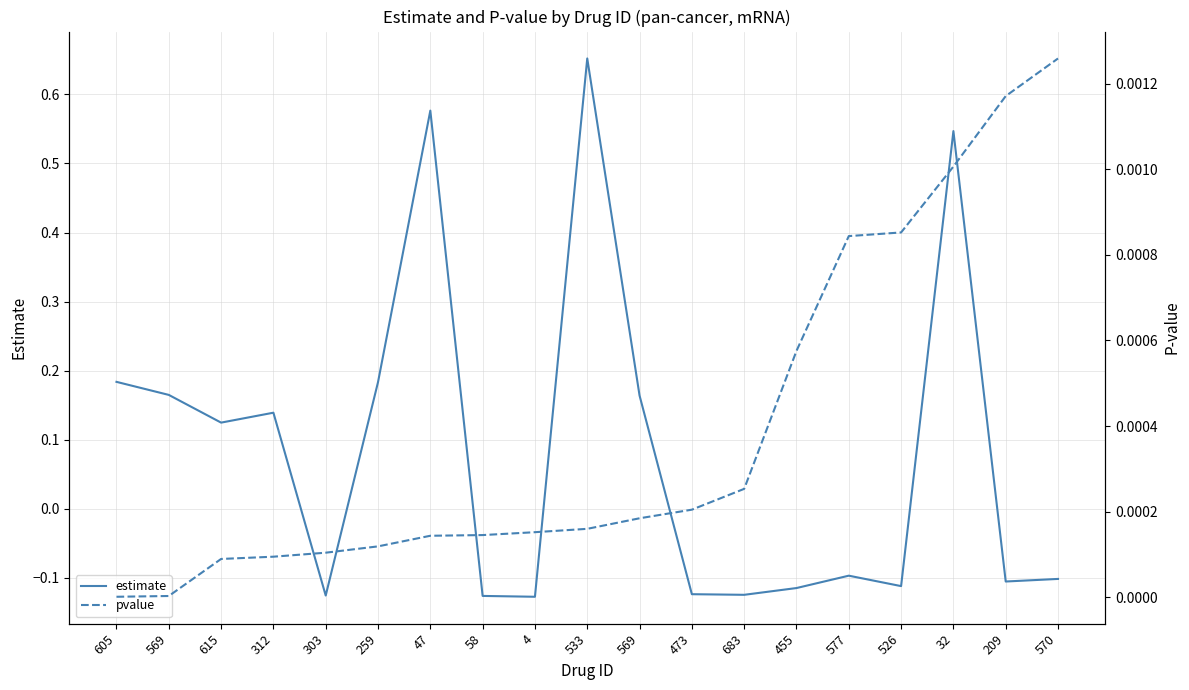

How many intersections are there between estimate and pvalue?

7